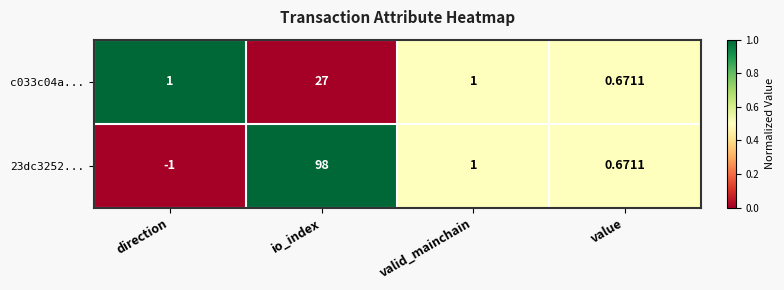

Which category has the lowest value in the 23dc3252... series?

direction